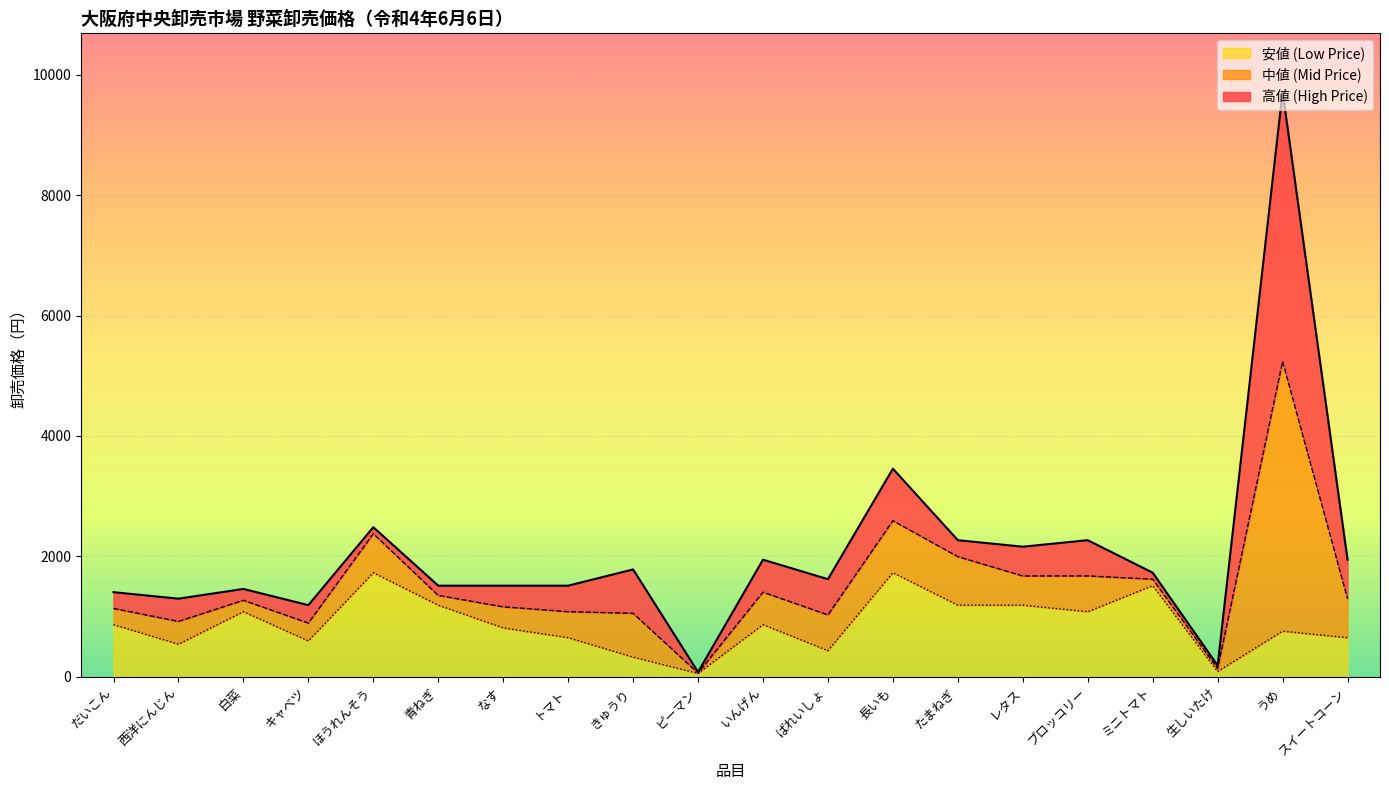

True or false: 中値 (Mid Price) has more than 2 points higher than both neighbors.

True